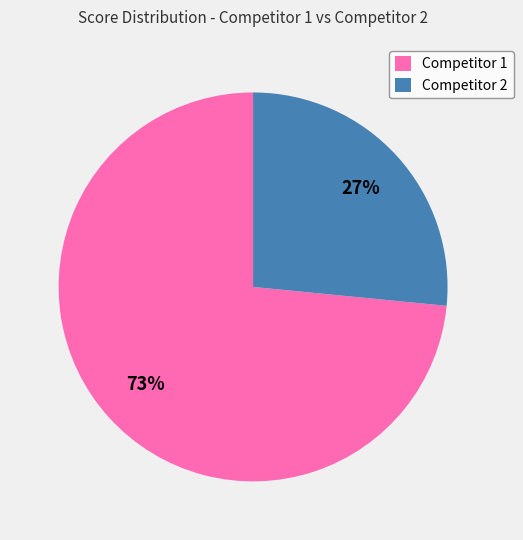

Is the sum of Competitor 1 and Competitor 2 greater than half?

Yes